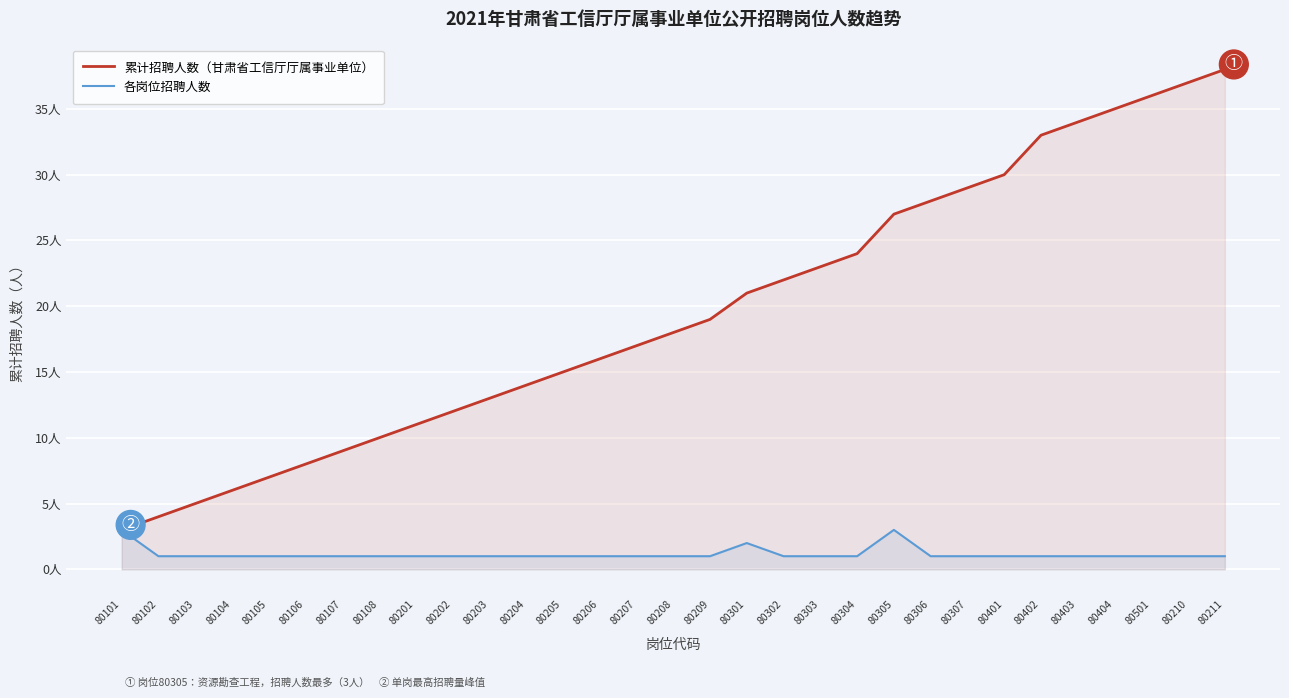

What is the value of the 累计招聘人数（甘肃省工信厅厅属事业单位） point at the 5th from the left?

7